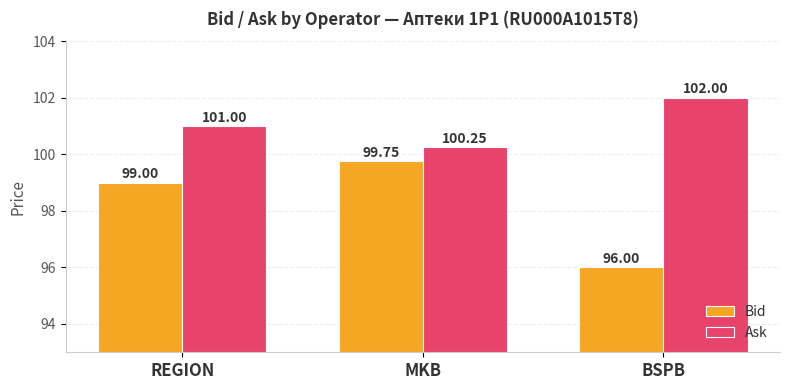

How many values in the Bid series are below 99?

1